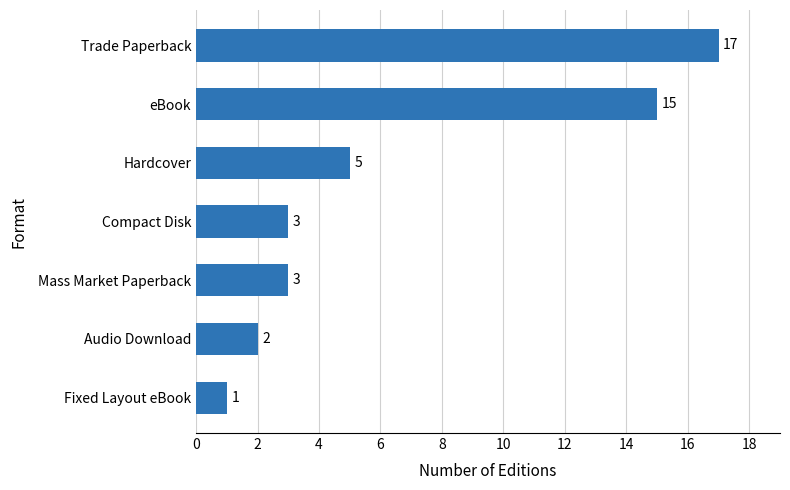

What is the smallest value displayed?

1